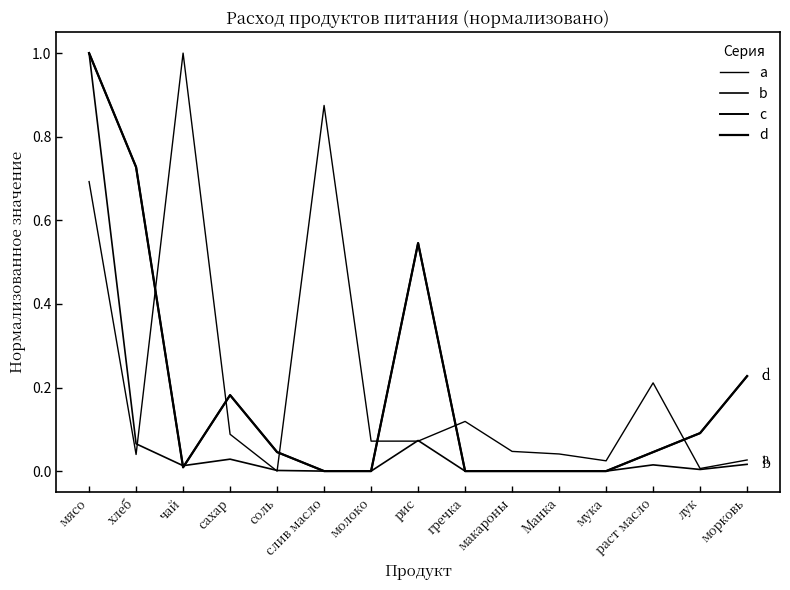

Does the chart display data point markers on the line(s)?

No